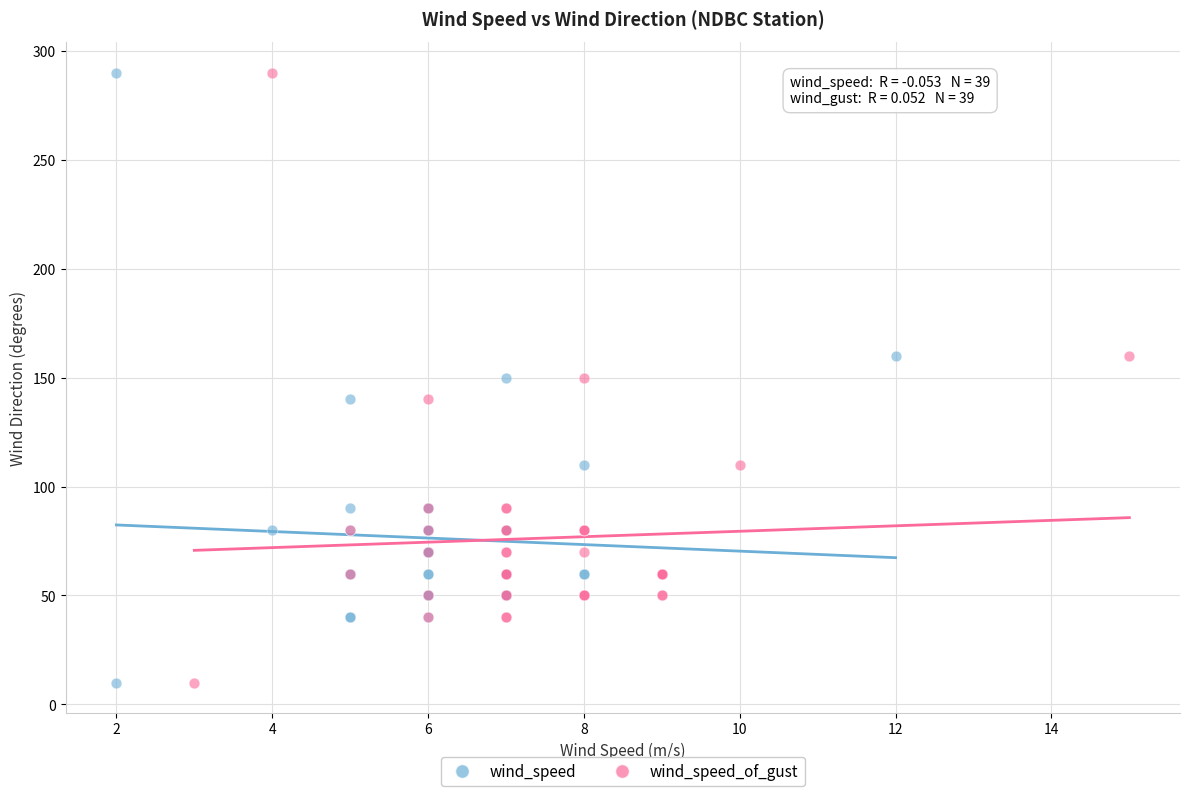

What are all the series names shown in the legend?

wind_speed, wind_speed_of_gust